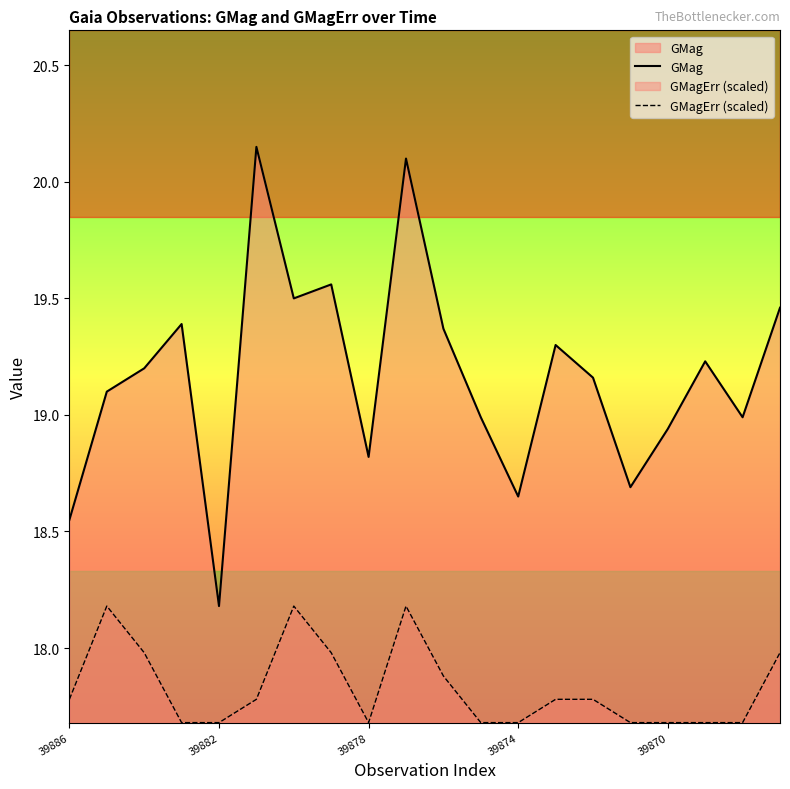

At which label is GMag closest to 19?

11